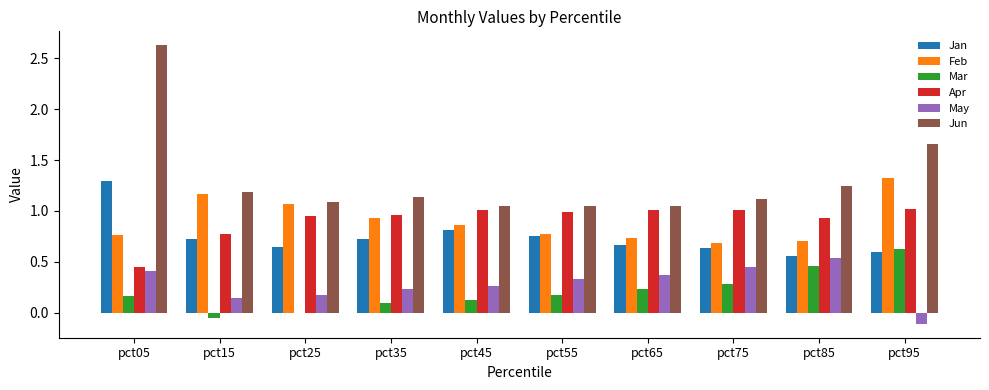

What are all the series names shown in the legend?

Jan, Feb, Mar, Apr, May, Jun